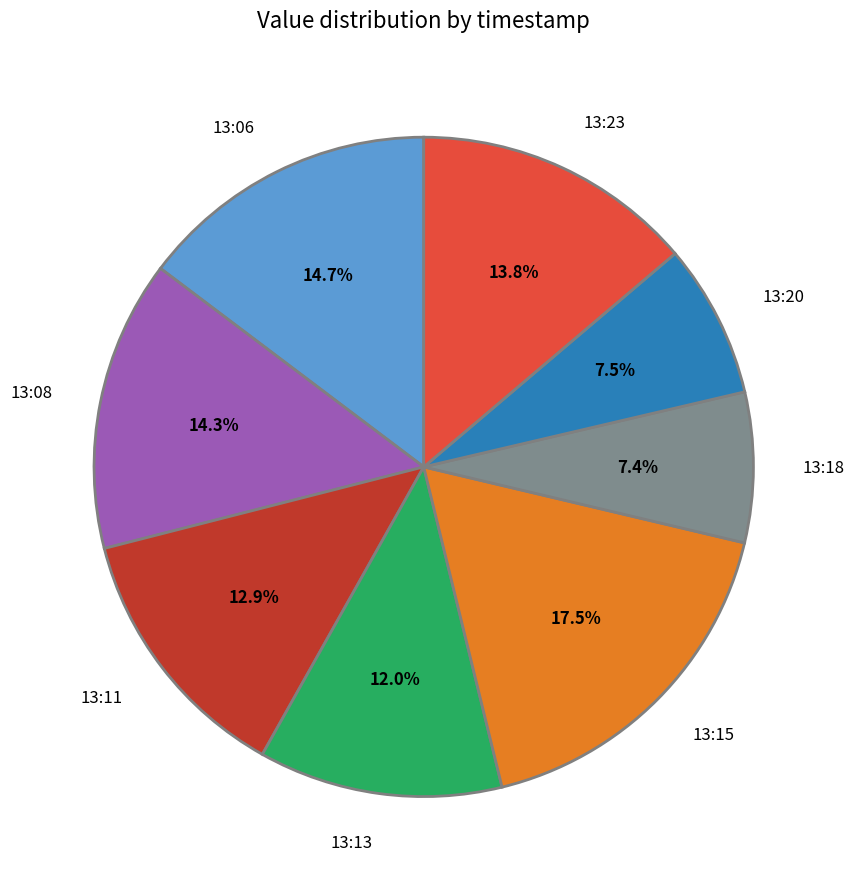

What portion of the pie excludes 13:06?

85.3%